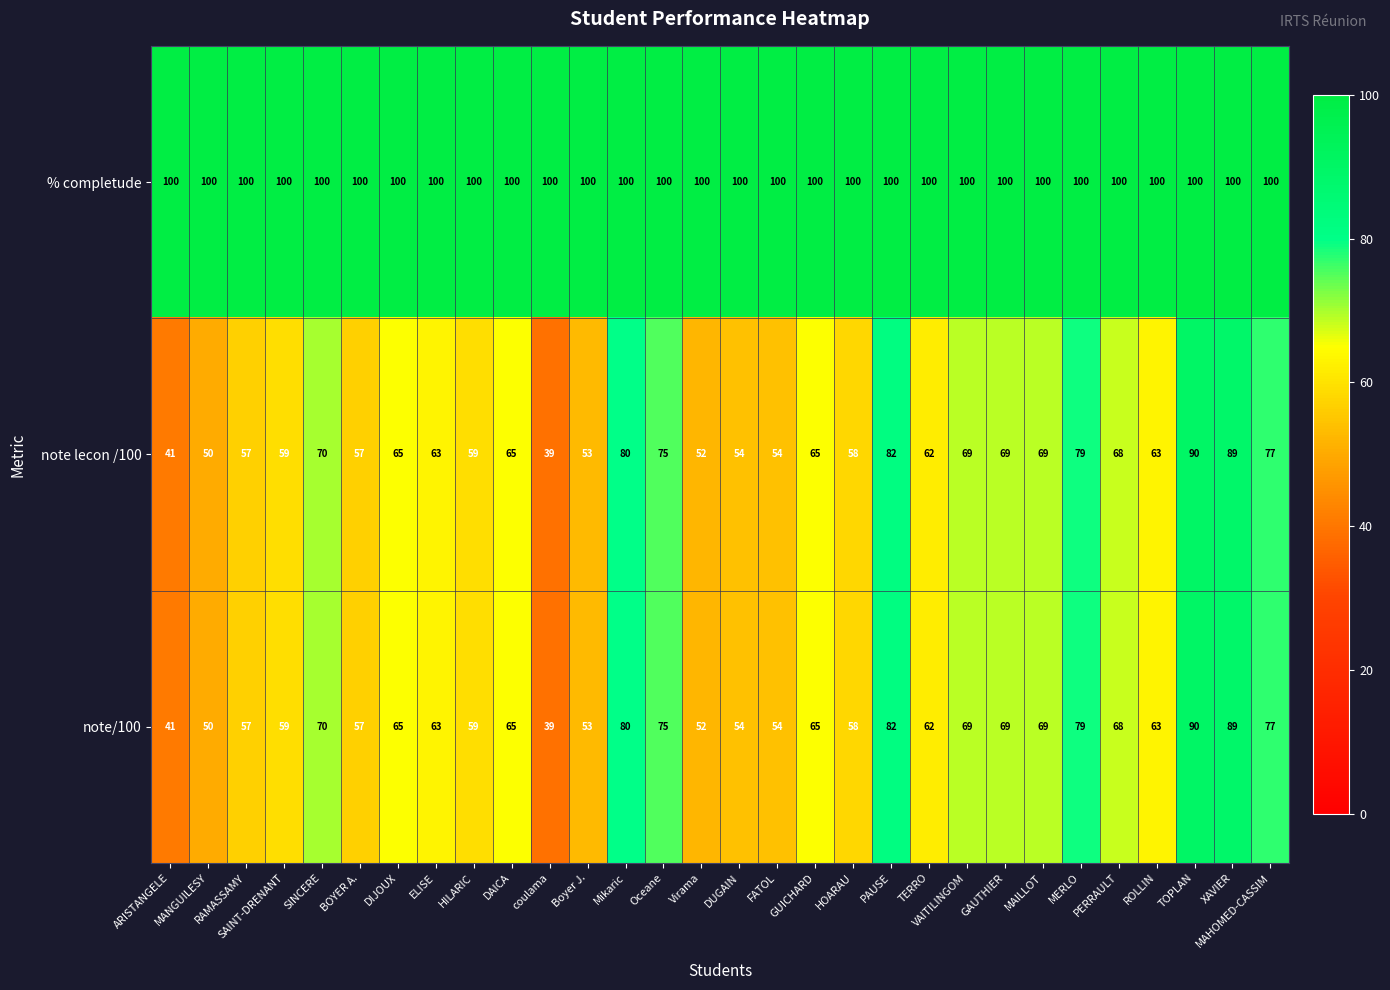

Which category has the lowest value across all series?

coulama